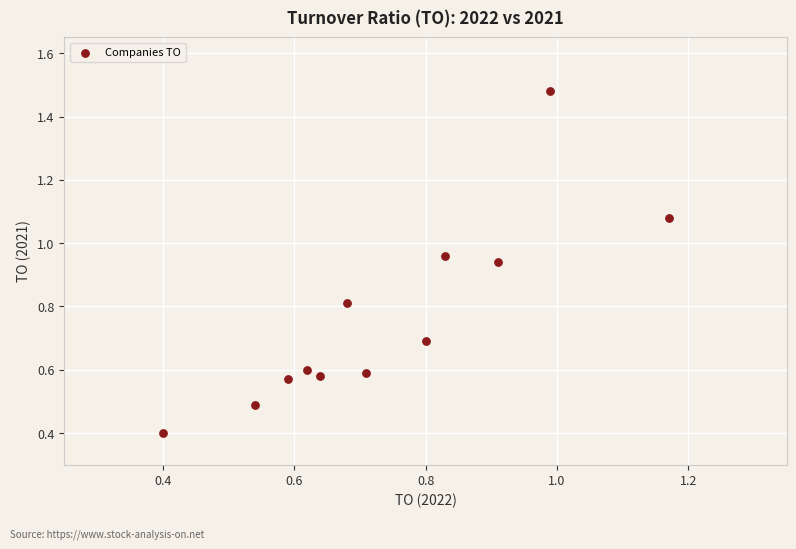

What Y value in the scatter plot is closest to 0?

0.4